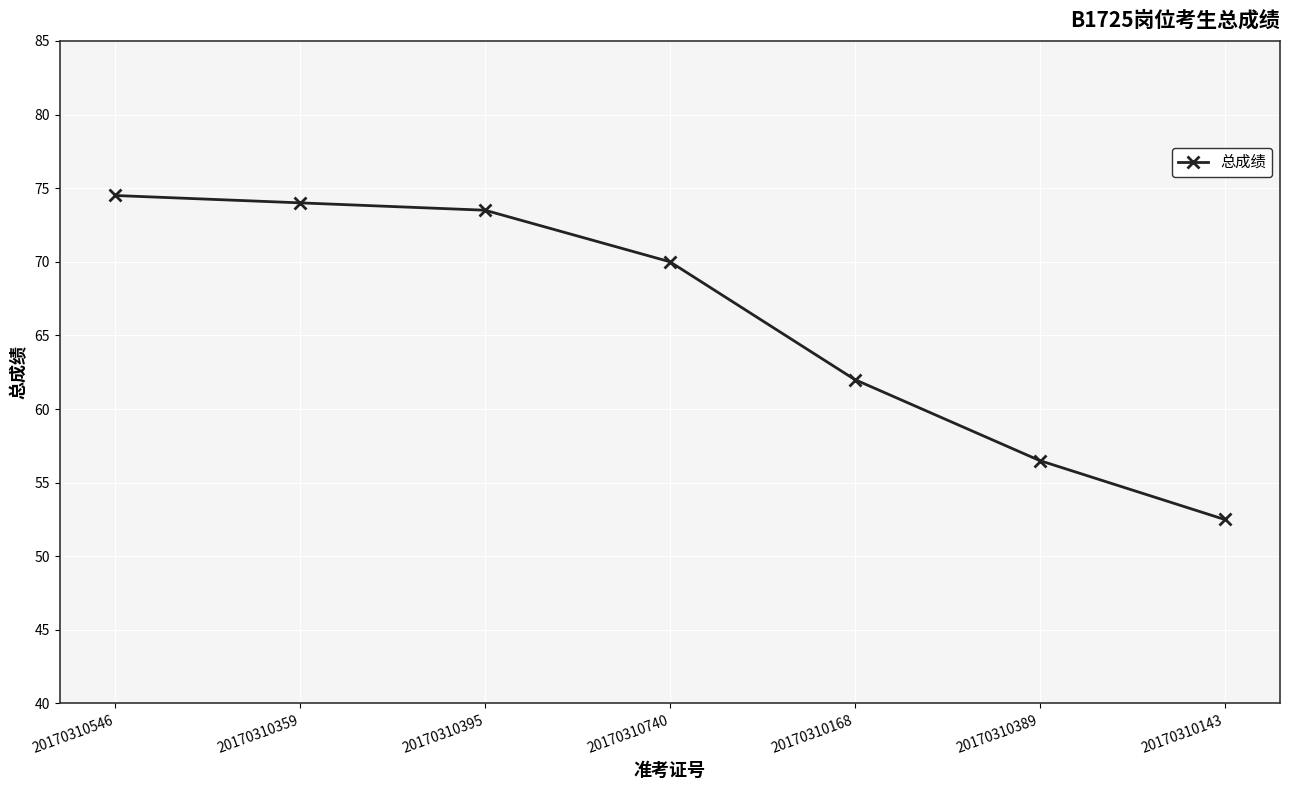

How many data points are less than 70?

3